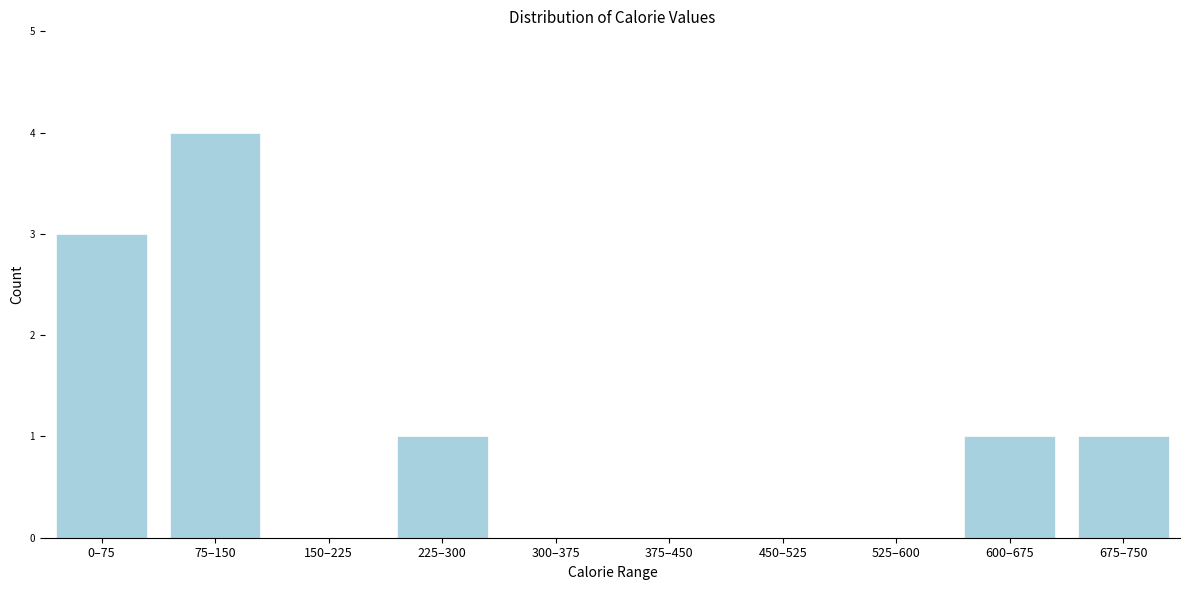

Reading right to left, what are all the values shown in this chart?

675–750=1	600–675=1	525–600=0	450–525=0	375–450=0	300–375=0	225–300=1	150–225=0	75–150=4	0–75=3